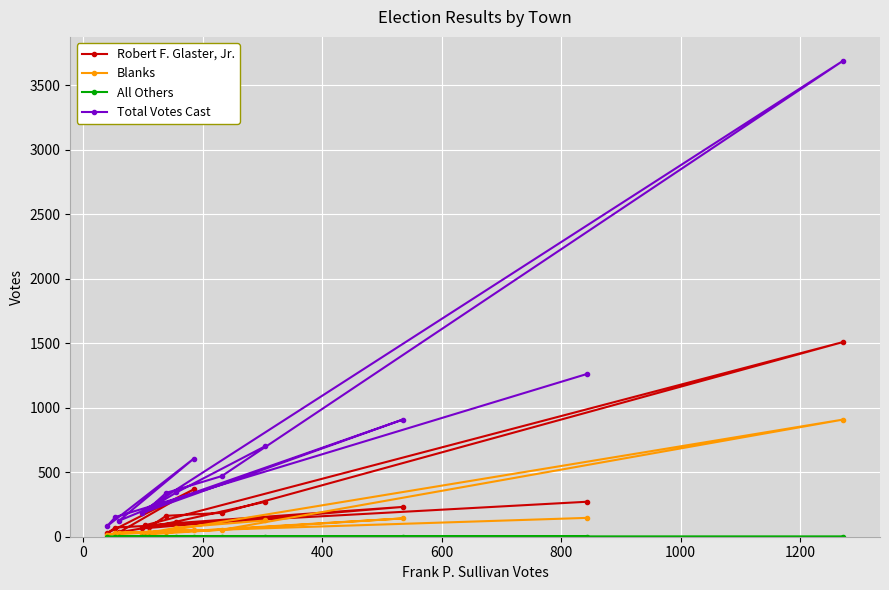

Rank the series by their maximum value, from lowest to highest.

All Others, Blanks, Robert F. Glaster, Jr., Total Votes Cast